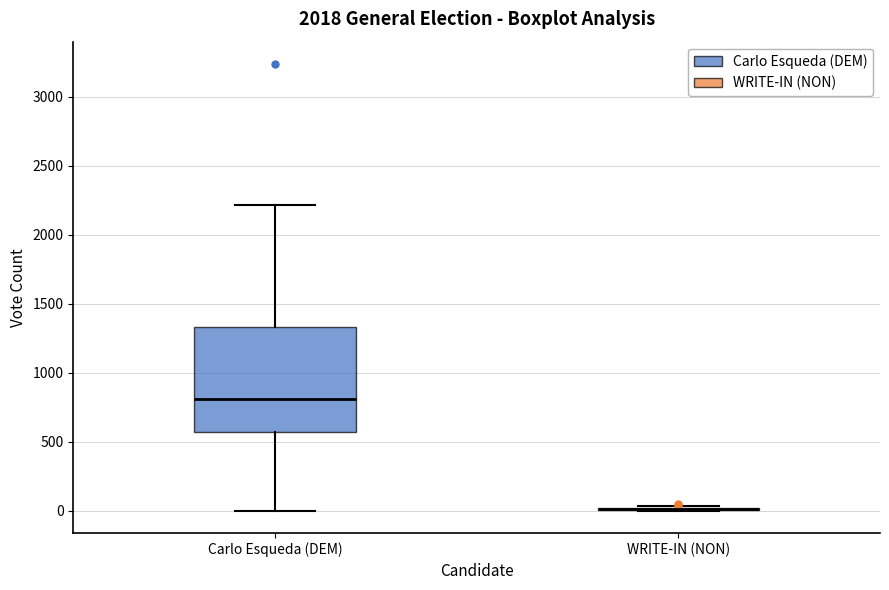

Which box is the tallest, from its lower edge to its upper edge?

Carlo Esqueda (DEM)